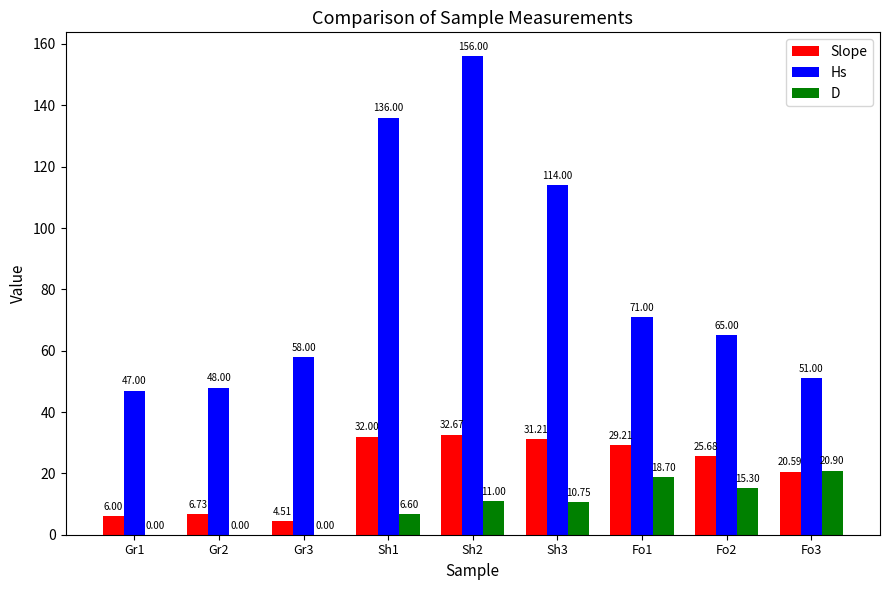

Which series has the largest total across all categories?

Hs